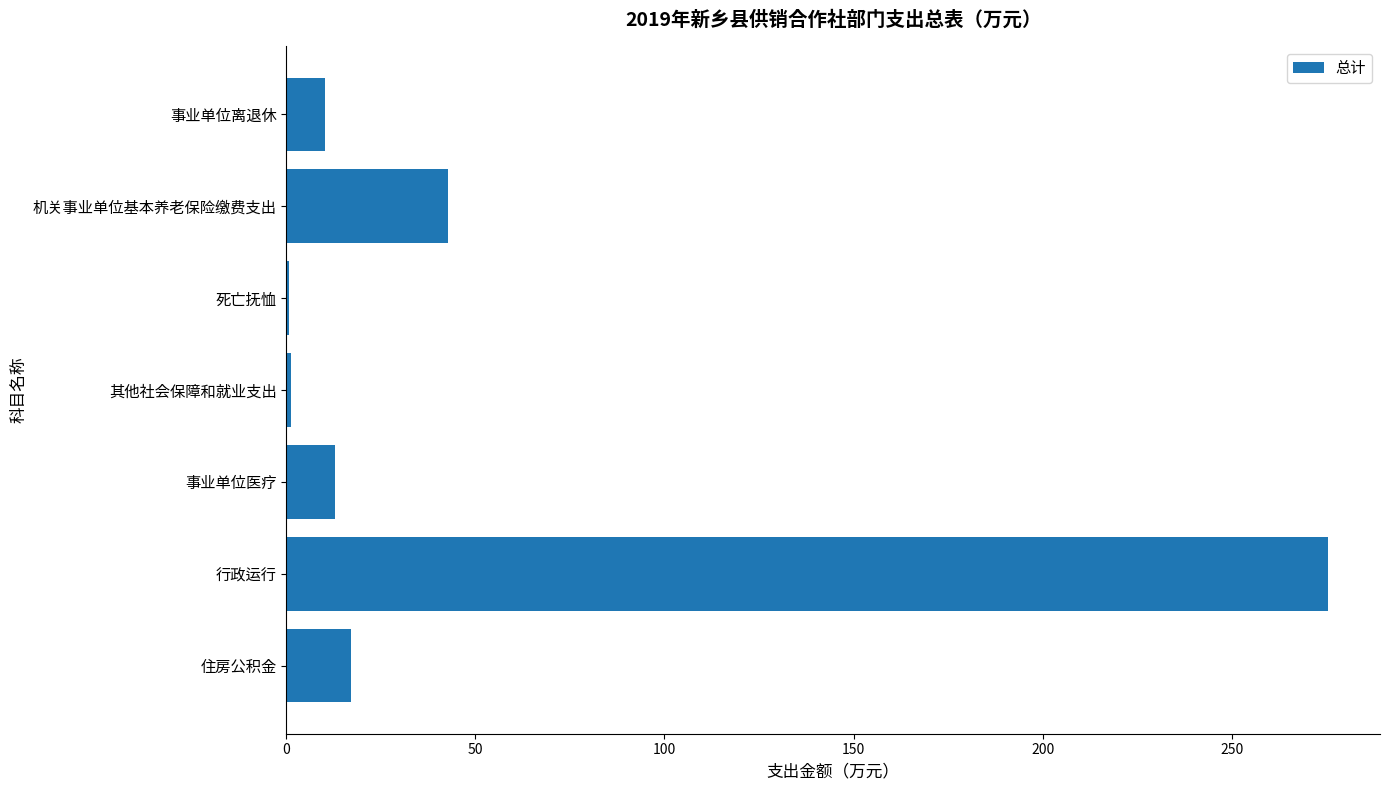

What is the change in value from 行政运行 to 住房公积金?

-258.3